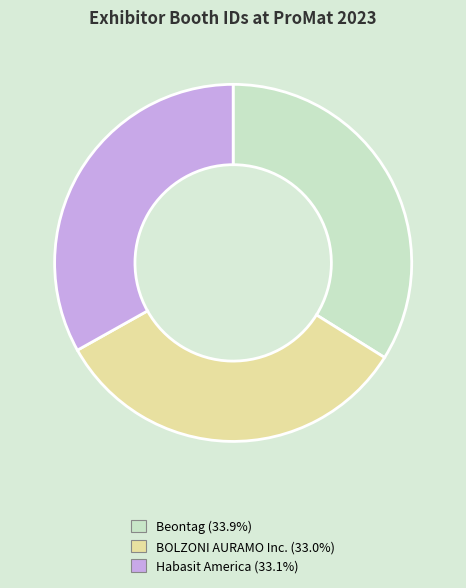

The Habasit America slice represents 20% of the pie. True or false?

False